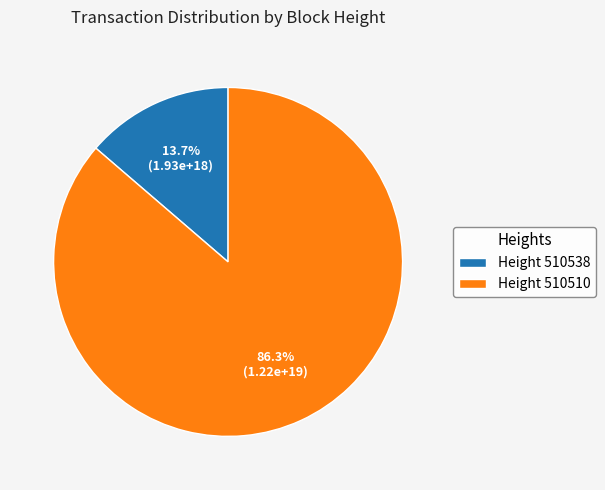

To the nearest percent, what is the difference between the largest and smallest slice percentages?

73%